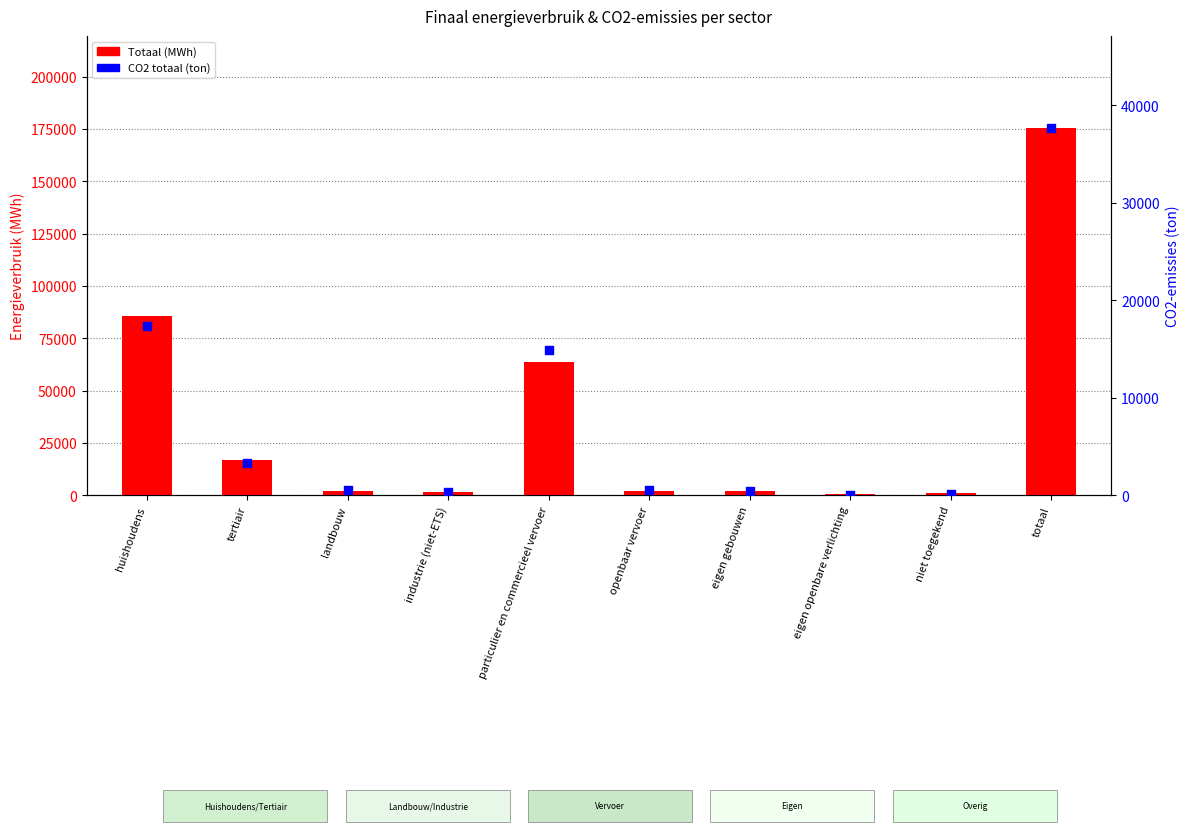

Is the value of Totaal (MWh) at totaal greater than the value of CO2 totaal (ton) at huishoudens?

Yes